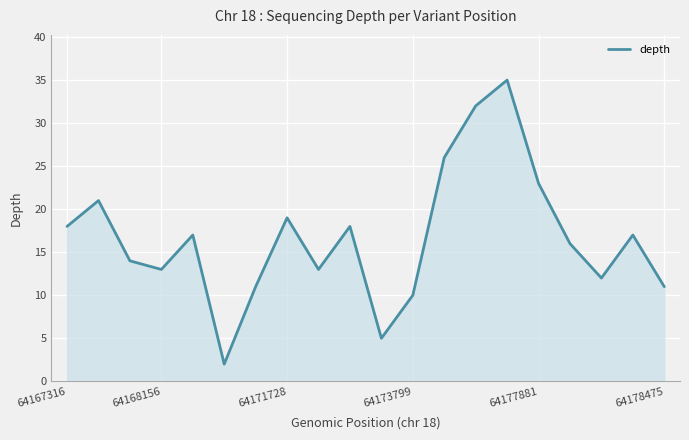

How many interior local valleys (lower than both neighbors) does the data have?

5